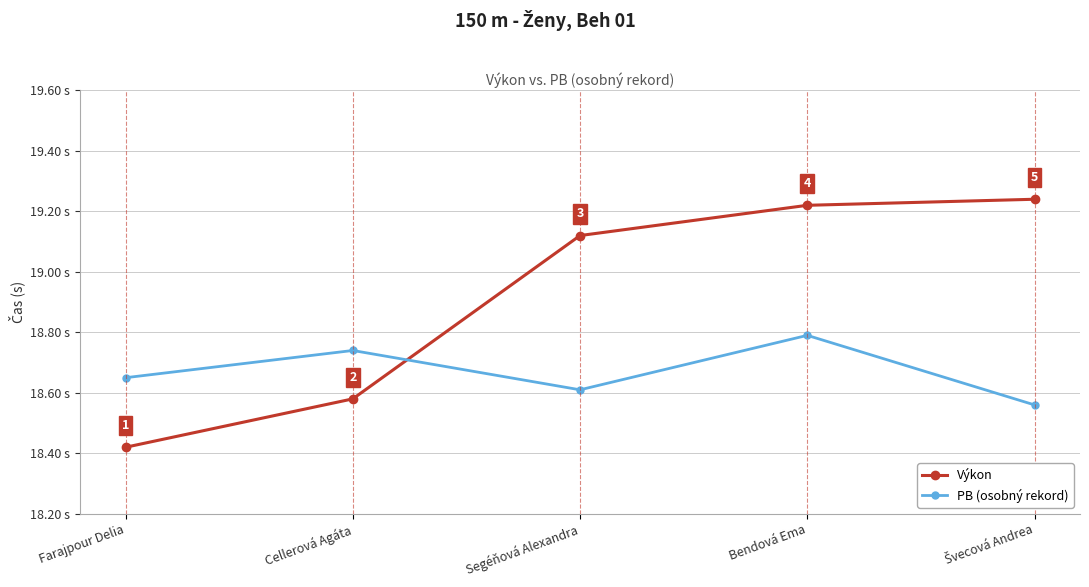

At which category does PB (osobný rekord) reach its first local valley?

Segéňová Alexandra